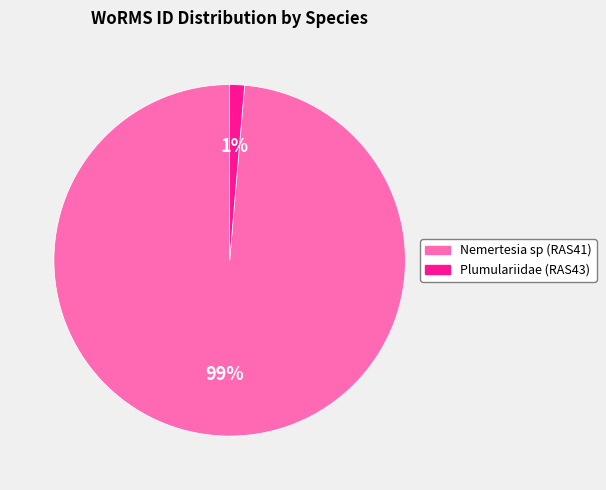

What percentage is the Nemertesia sp (RAS41) slice, to the nearest percent?

99%